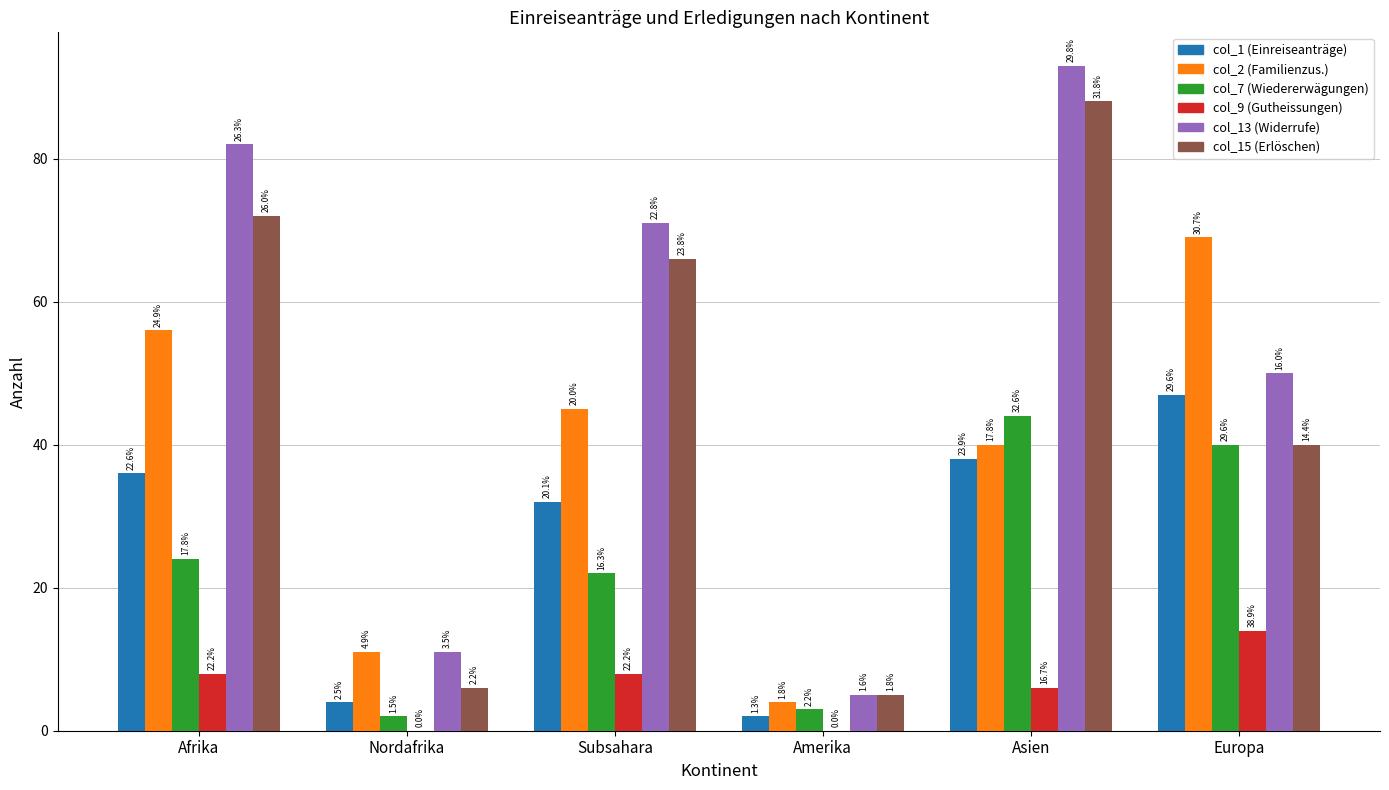

How many groups of bars are there?

6